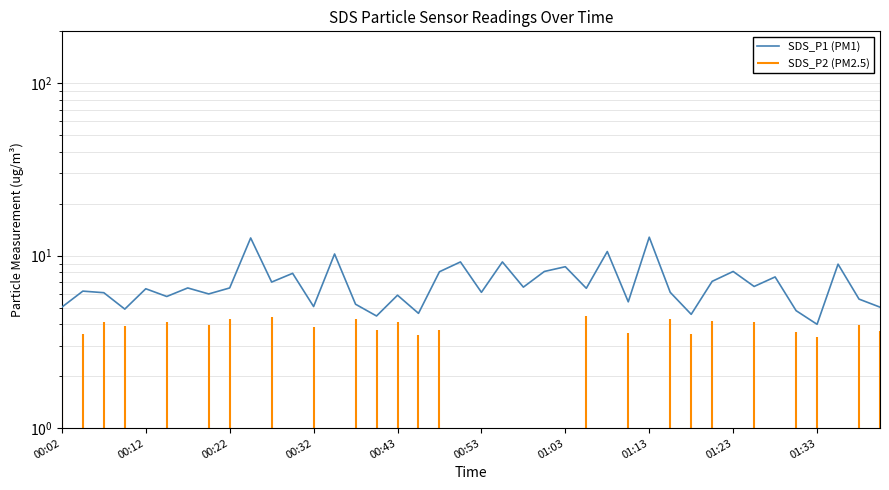

Read the value at 01:23.

8.1